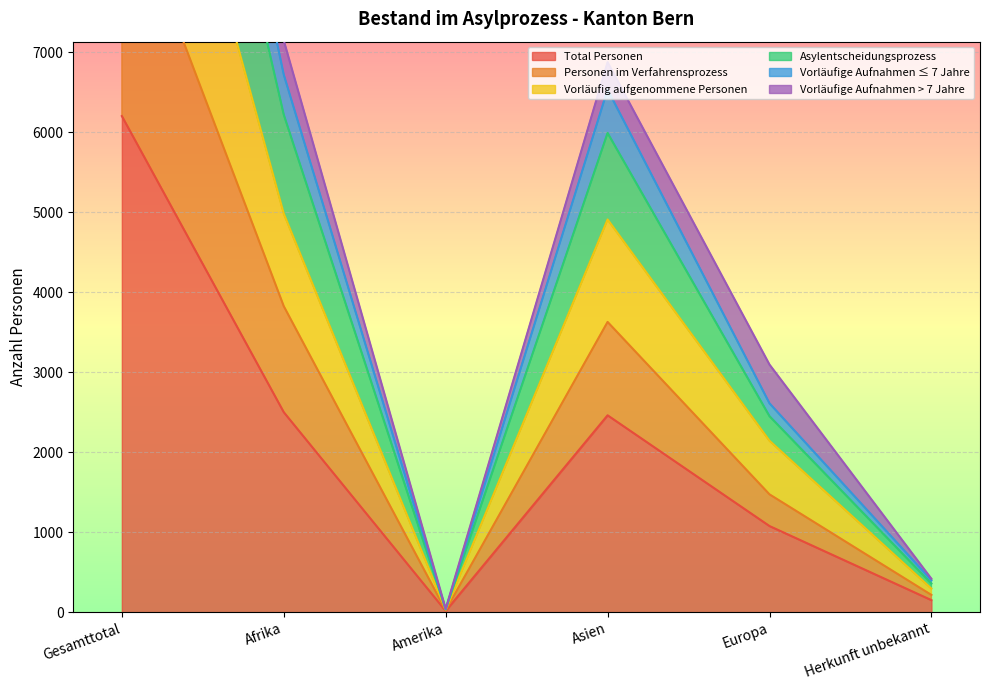

True or false: Vorläufig aufgenommene Personen and Personen im Verfahrensprozess intersect in this chart.

False